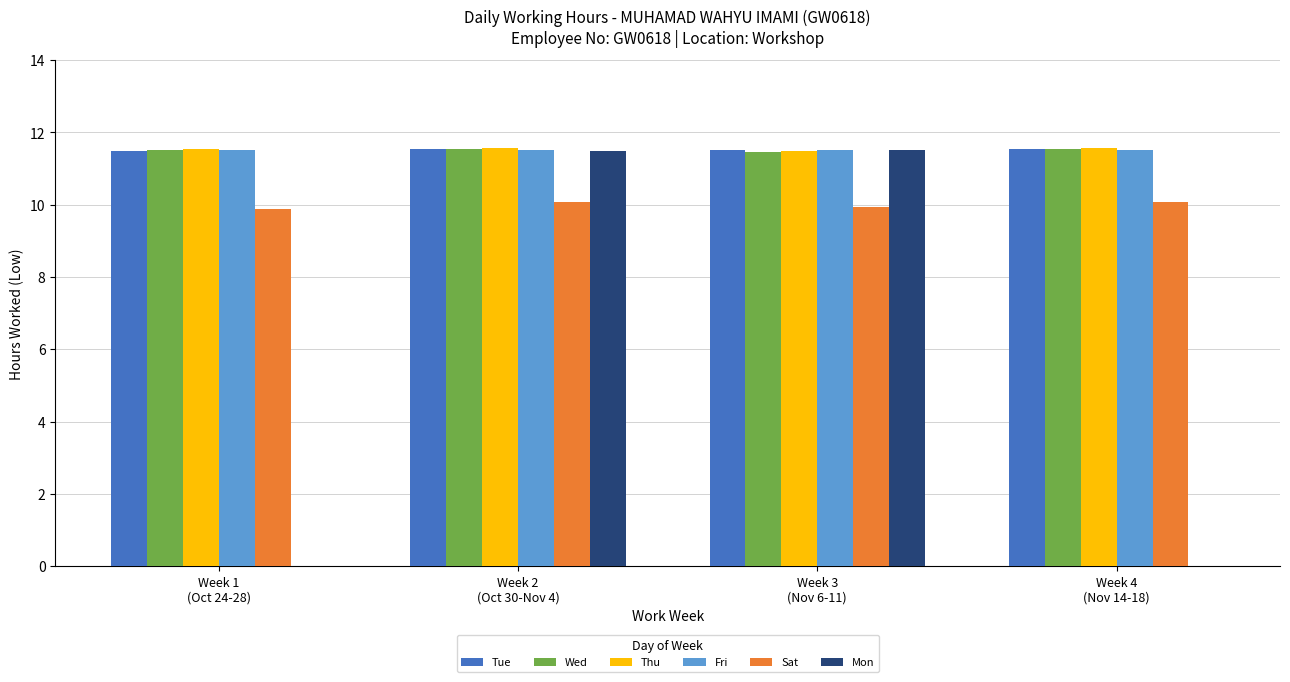

What is the sum of all Tue values?

46.0